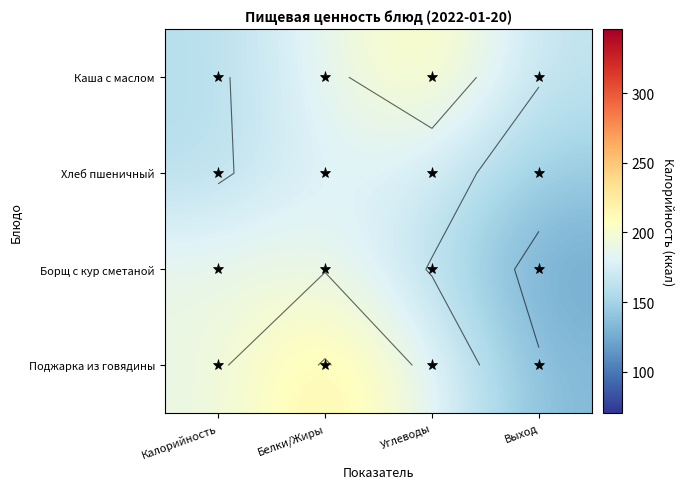

What is the minimum value shown in the chart?

122.8